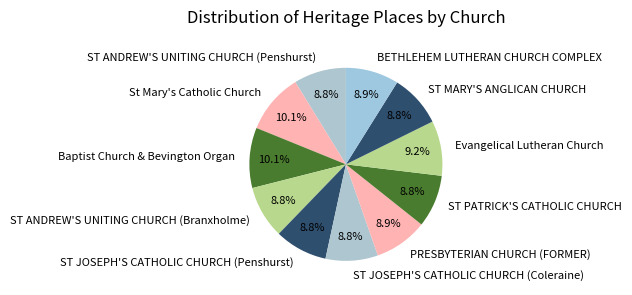

Does ST PATRICK'S CATHOLIC CHURCH account for over 50% of the chart?

No